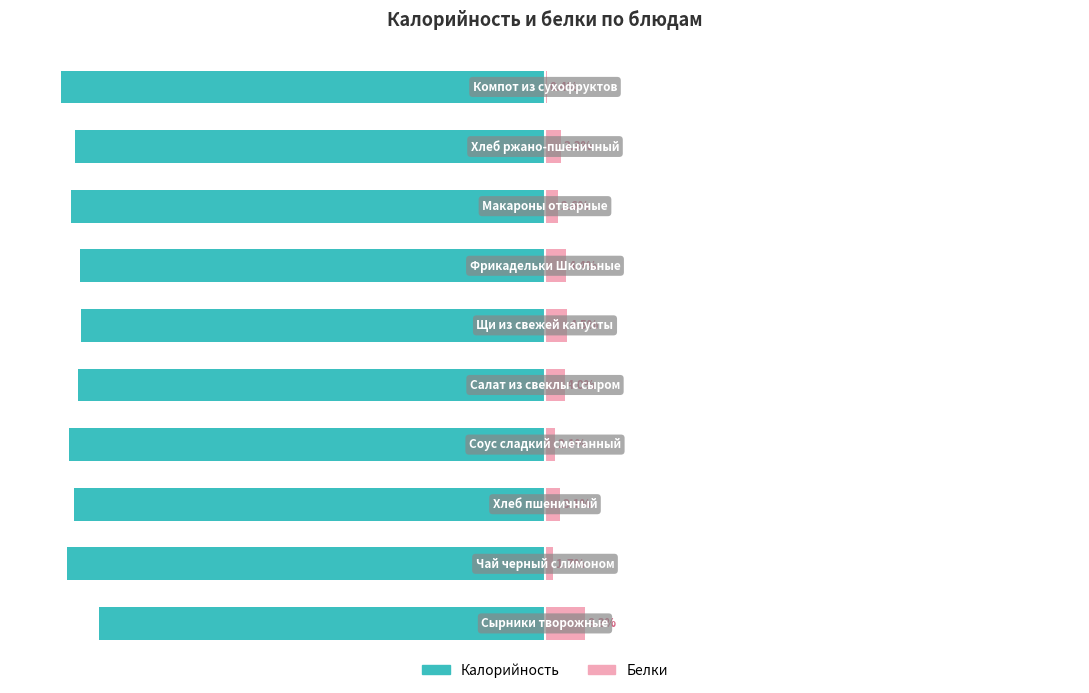

The Белки series shows 4.5 at 5. True or false?

True